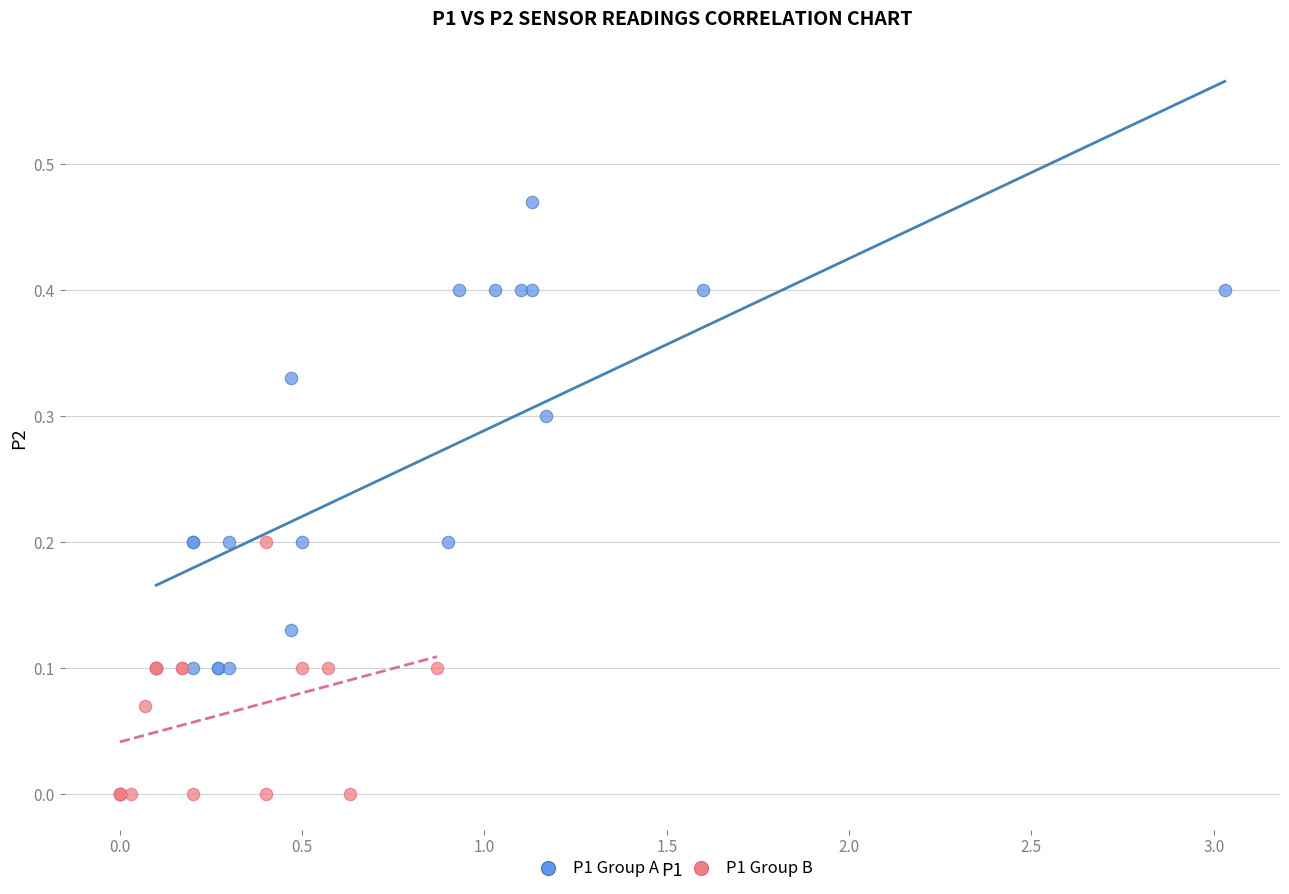

Which series has the widest spread of Y values?

P1 Group A